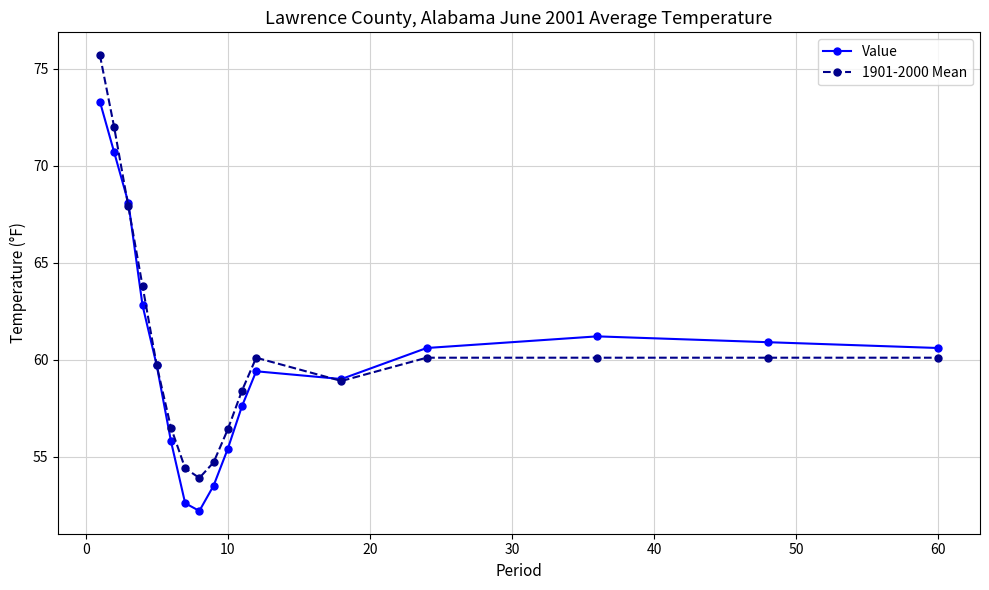

How many data points in 1901-2000 Mean are less than 60?

8